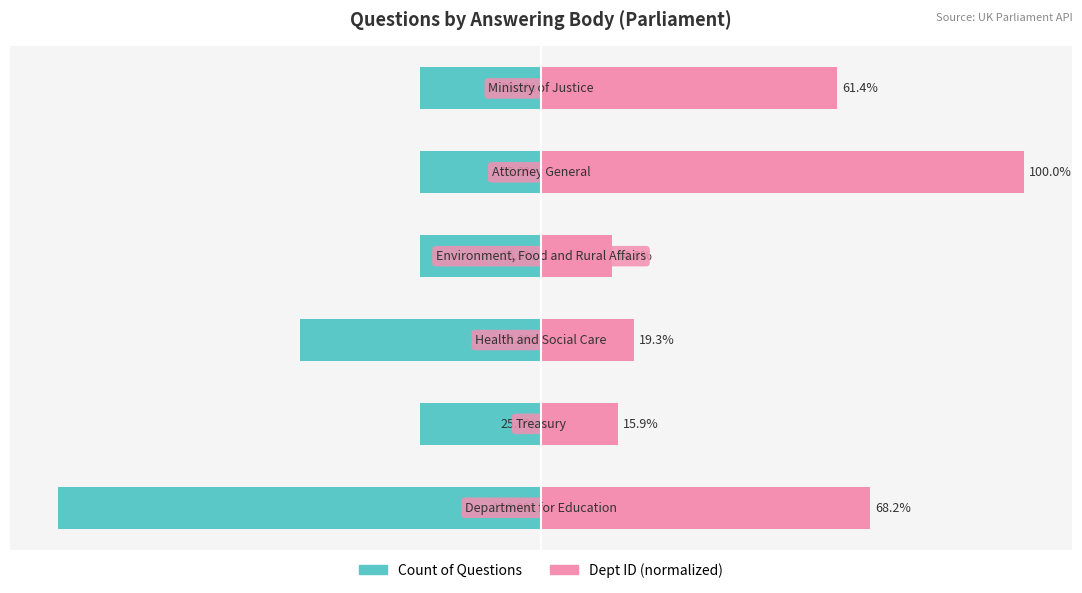

What is the total value across all series at 1?

-9.1